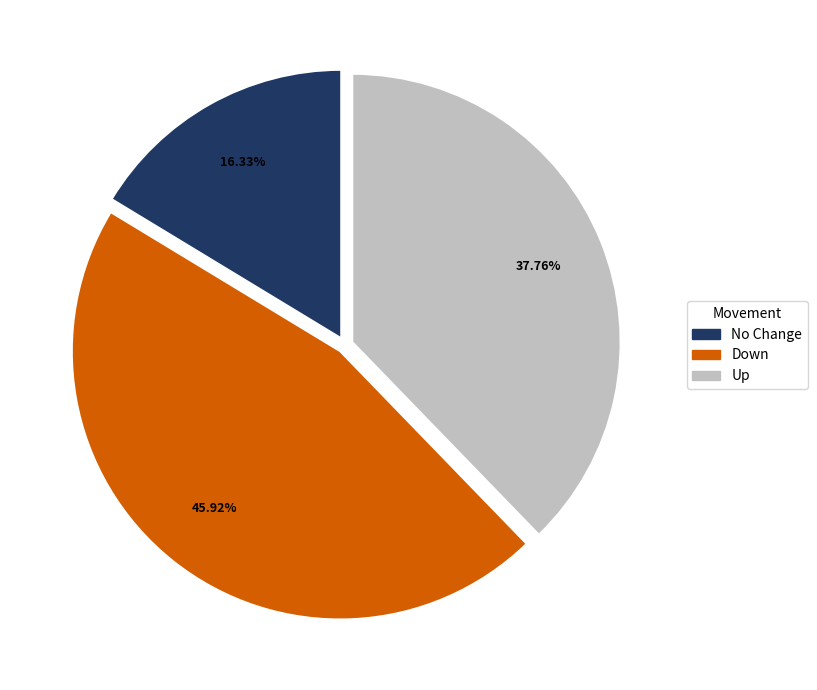

Is there a majority slice in this chart?

No